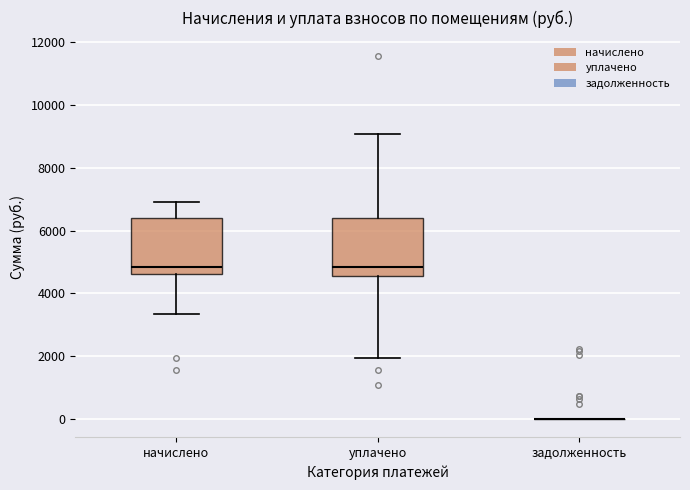

Reading left to right, transcribe this box plot: for each box, give where its median line is, the range the box spans, and where its two whiskers end, as read against the y-axis. The values are not printed on the chart, so give them approximately, as read against the axis.

начислено: median 4800, box 4600 to 6400, whiskers 3400 to 7000
уплачено: median 4800, box 4600 to 6400, whiskers 2000 to 9000
задолженность: box collapsed to a line at 0, whiskers 0 to 0